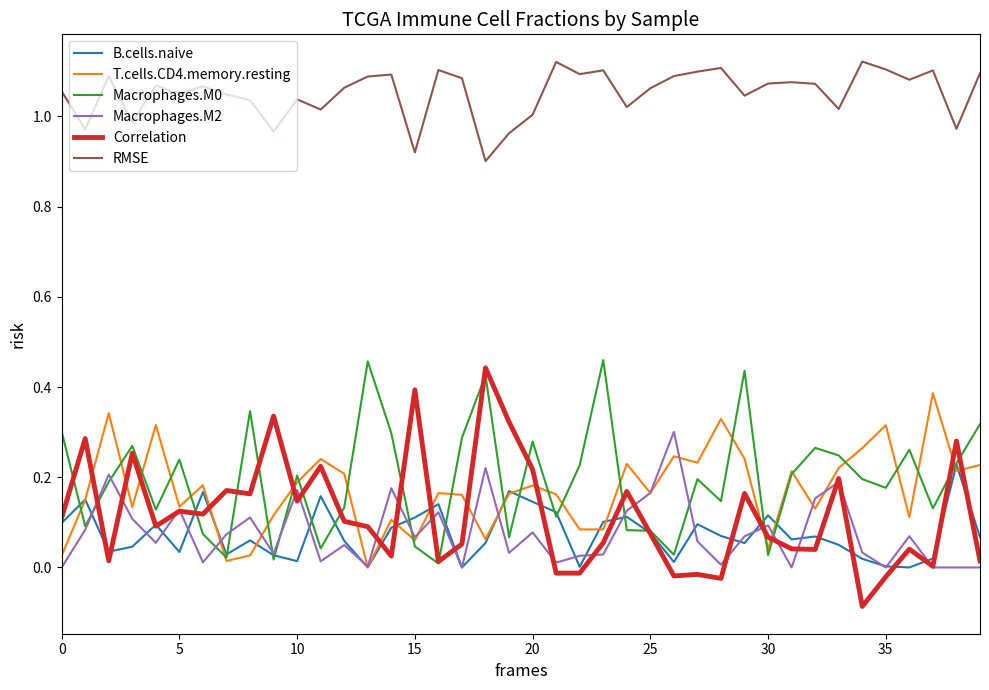

True or false: Macrophages.M0 and T.cells.CD4.memory.resting intersect in this chart.

True